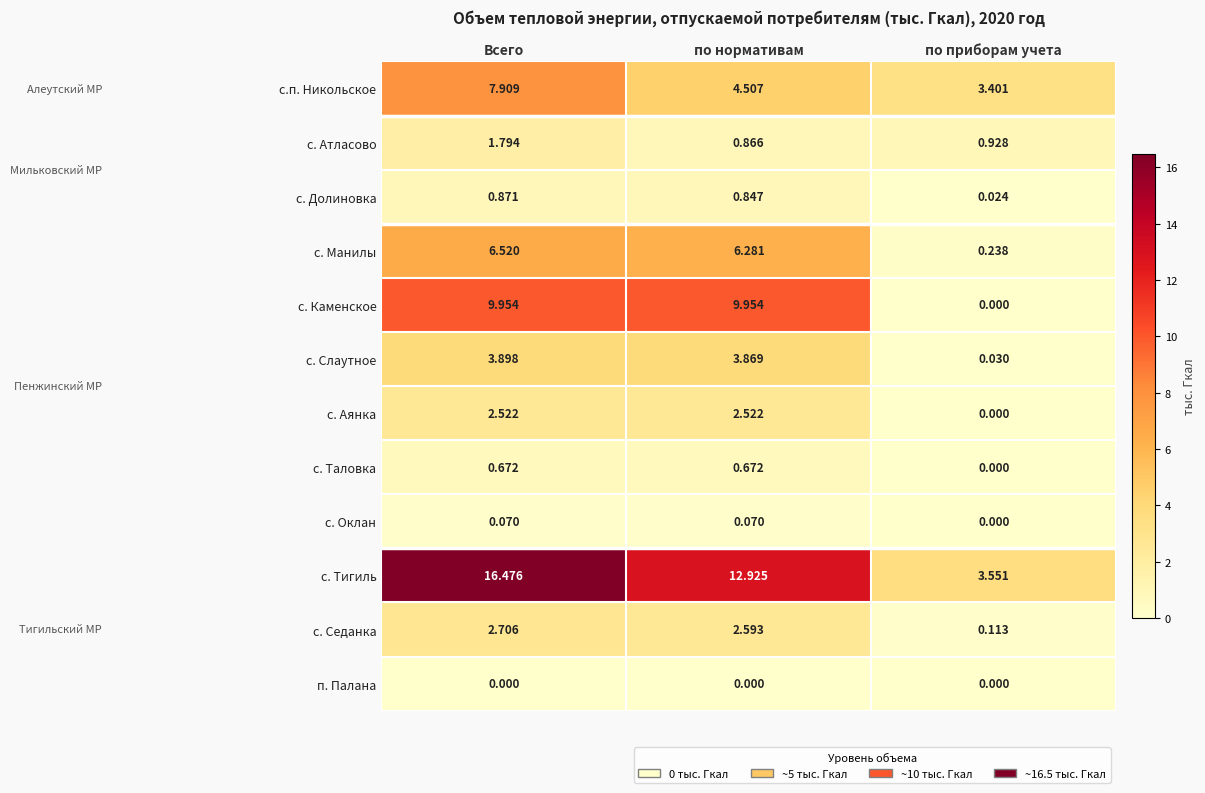

List the series in order of their peak value, lowest first.

п. Палана, с. Оклан, с. Таловка, с. Долиновка, с. Атласово, с. Аянка, с. Седанка, с. Слаутное, с. Манилы, с.п. Никольское, с. Каменское, с. Тигиль